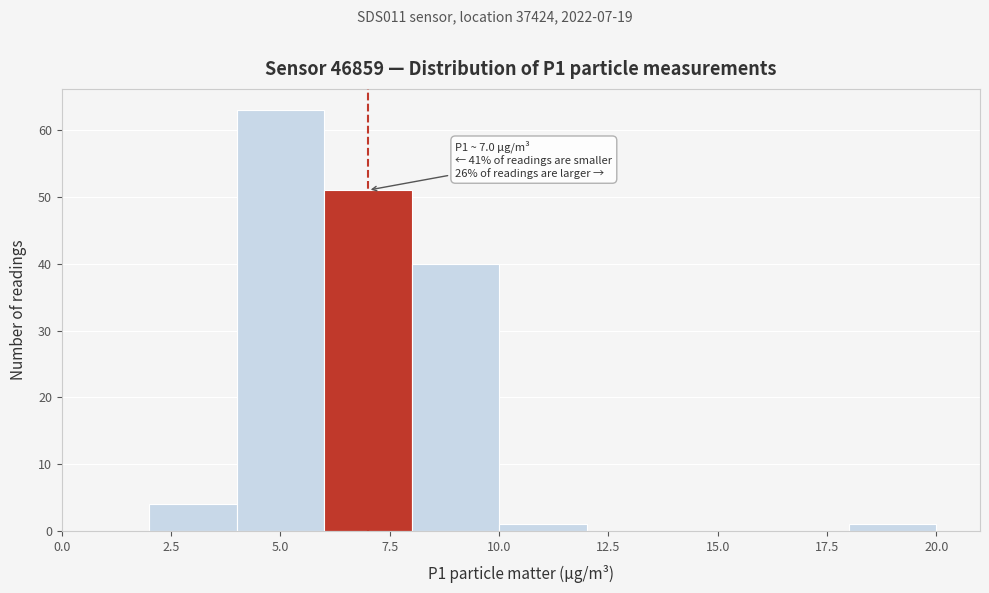

Which range on the x-axis has the tallest bar?

4 to 6